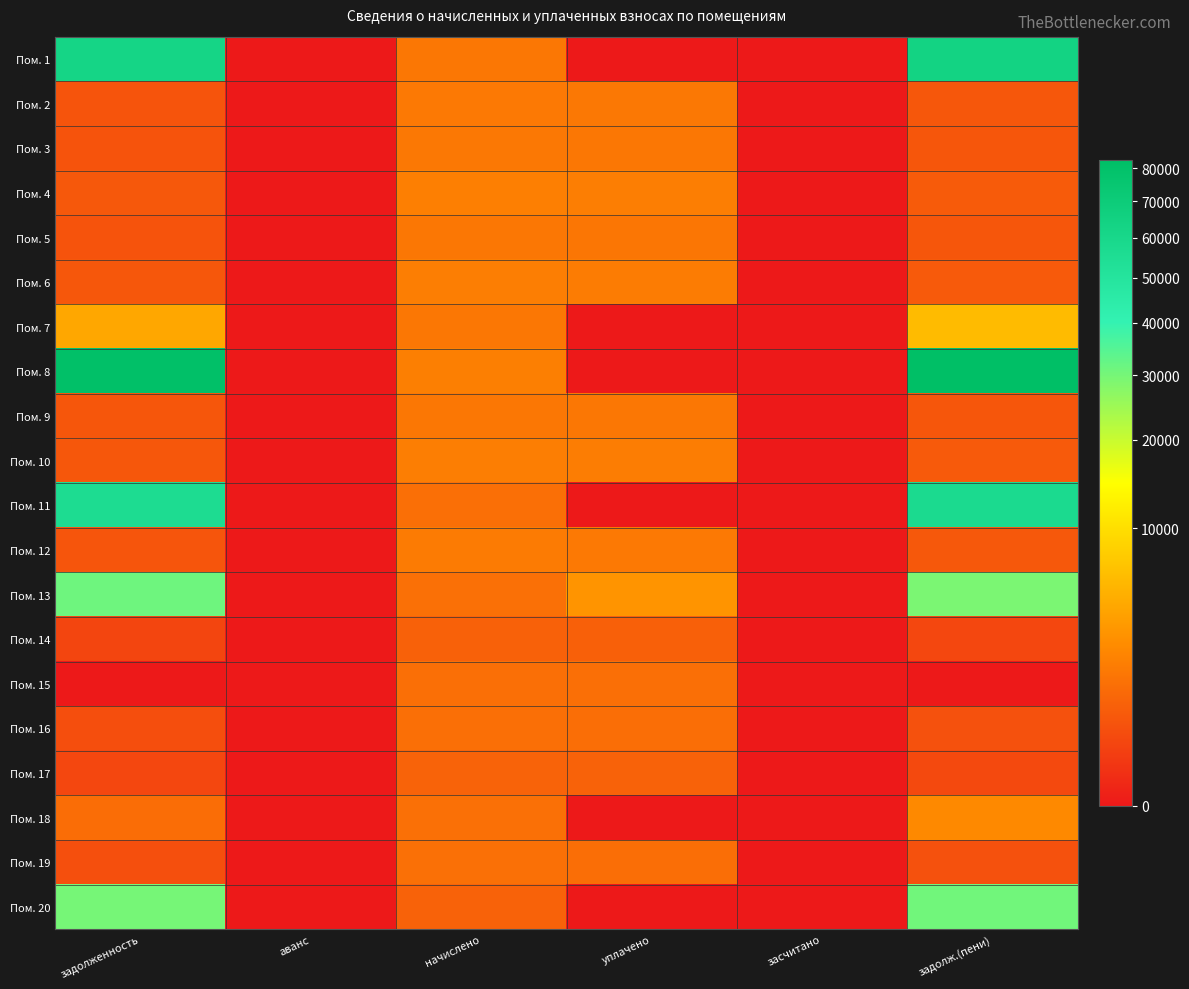

Which label corresponds to the largest value in the chart?

задолж.(пени)